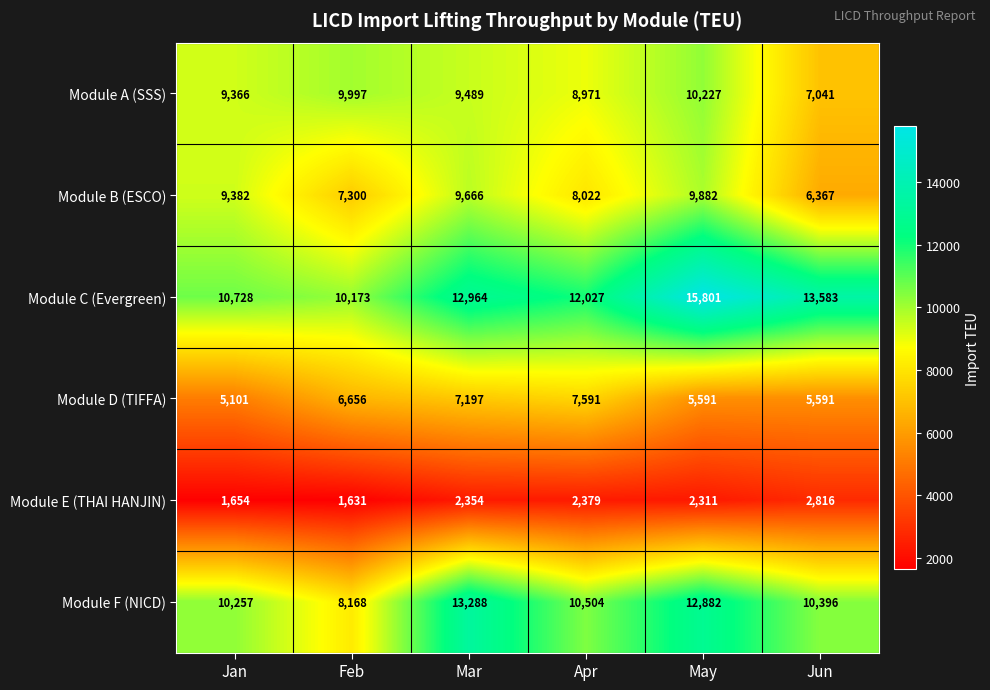

What is the difference between the highest and lowest values at Jun?

10767